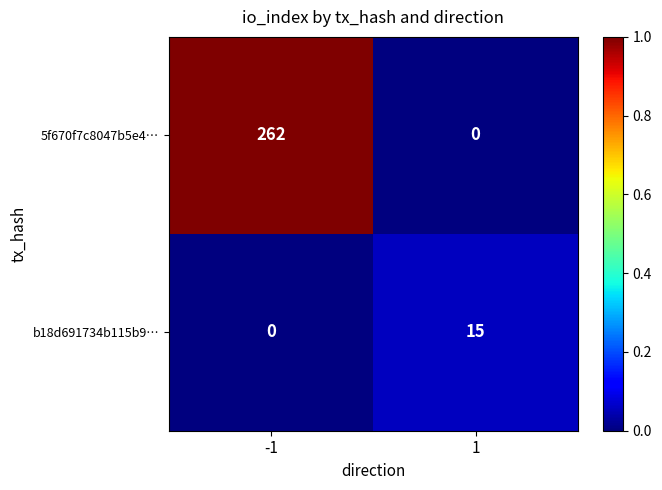

Is it true that b18d691734b115b9… equals 26 at 1?

False